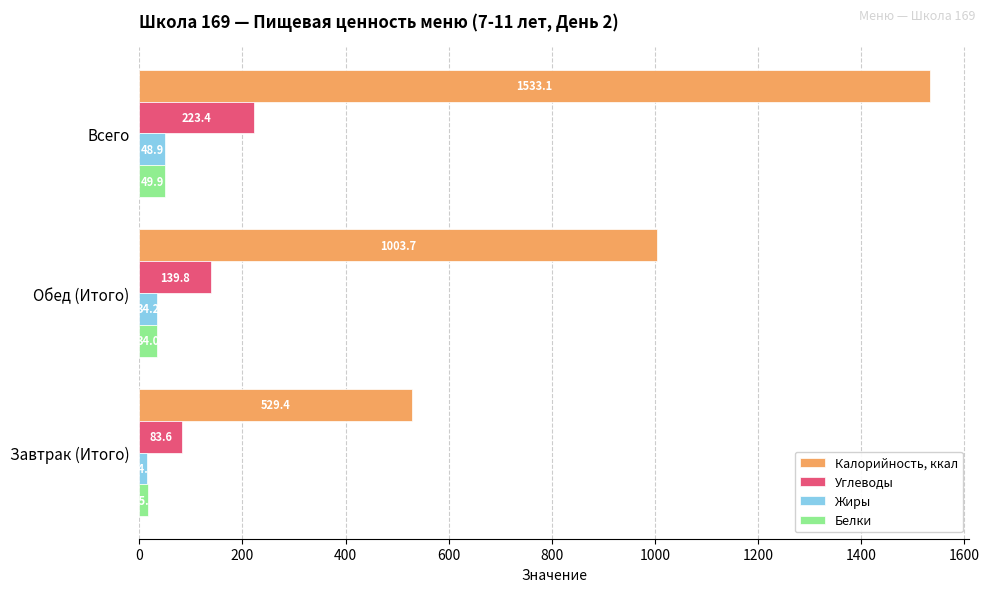

How many values in the Белки series exceed 33?

2